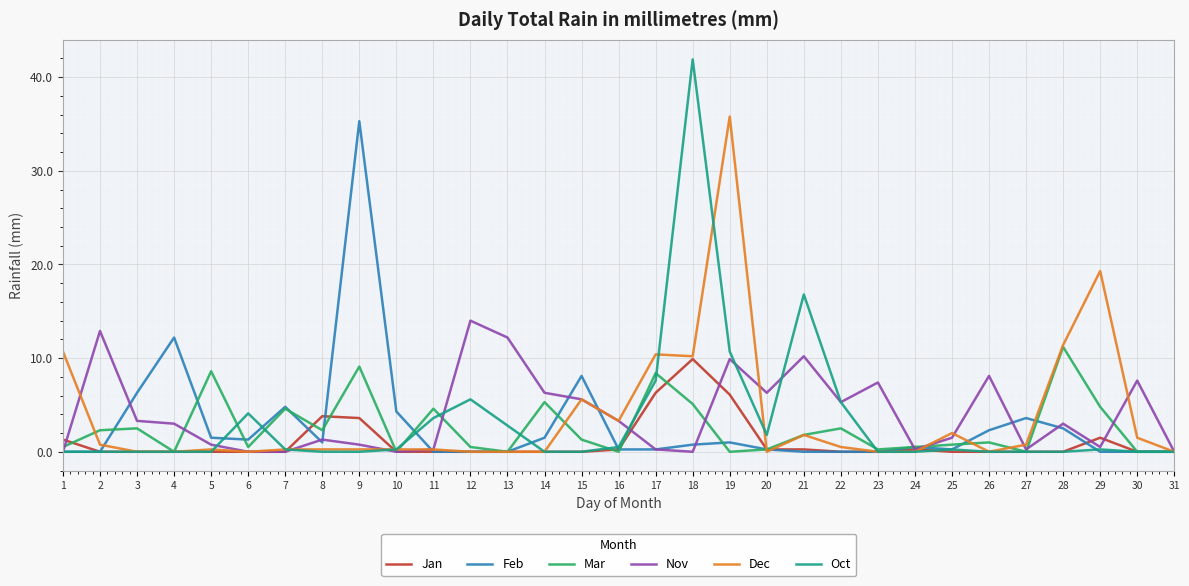

Which label corresponds to the largest value in the chart?

18